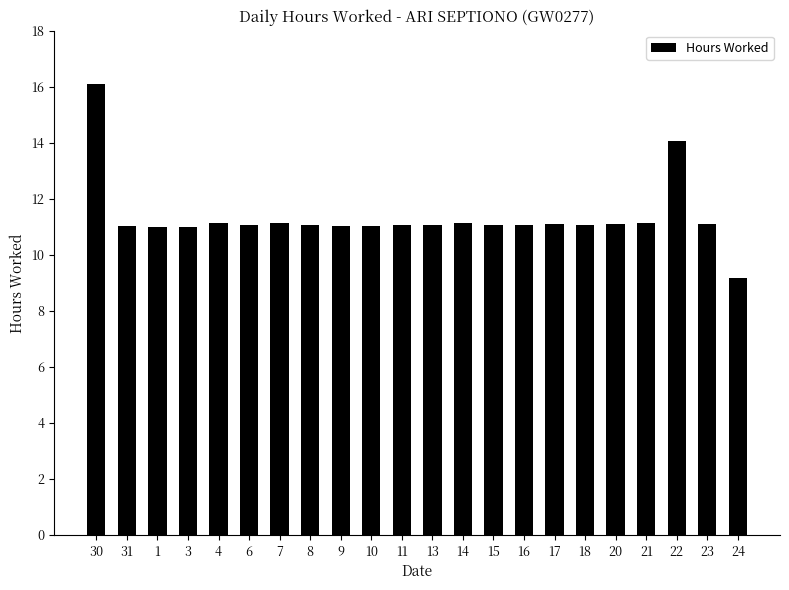

What position from the right is 15?

9